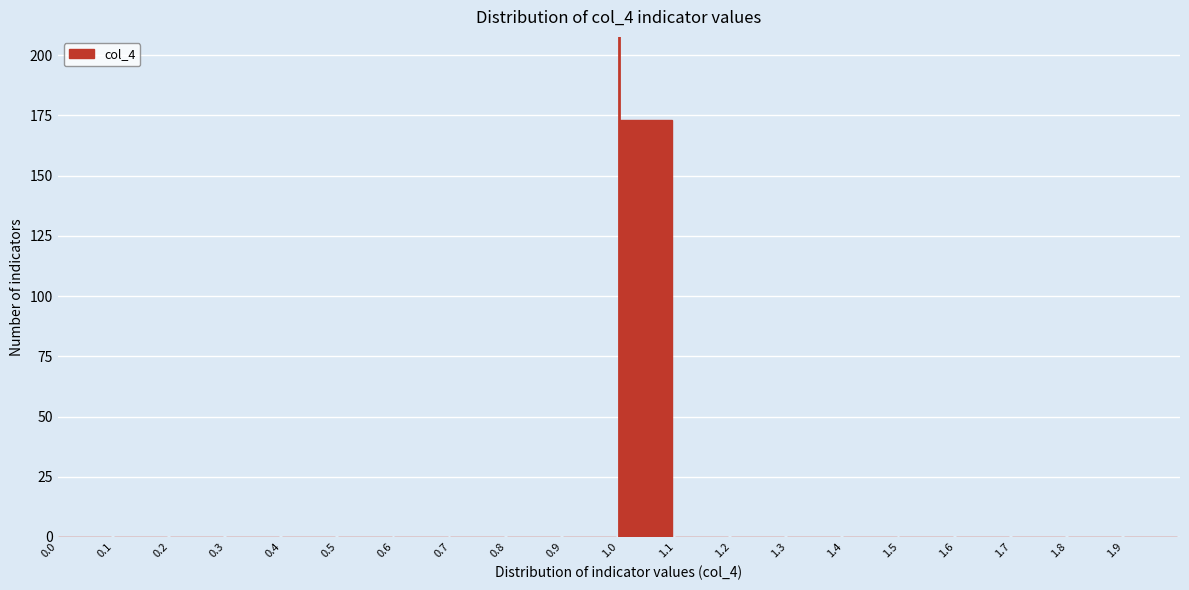

How tall is the bar that spans 1.0 to 1.1 on the x-axis? The values are not printed on the chart, so give them approximately, as read against the axis.

175